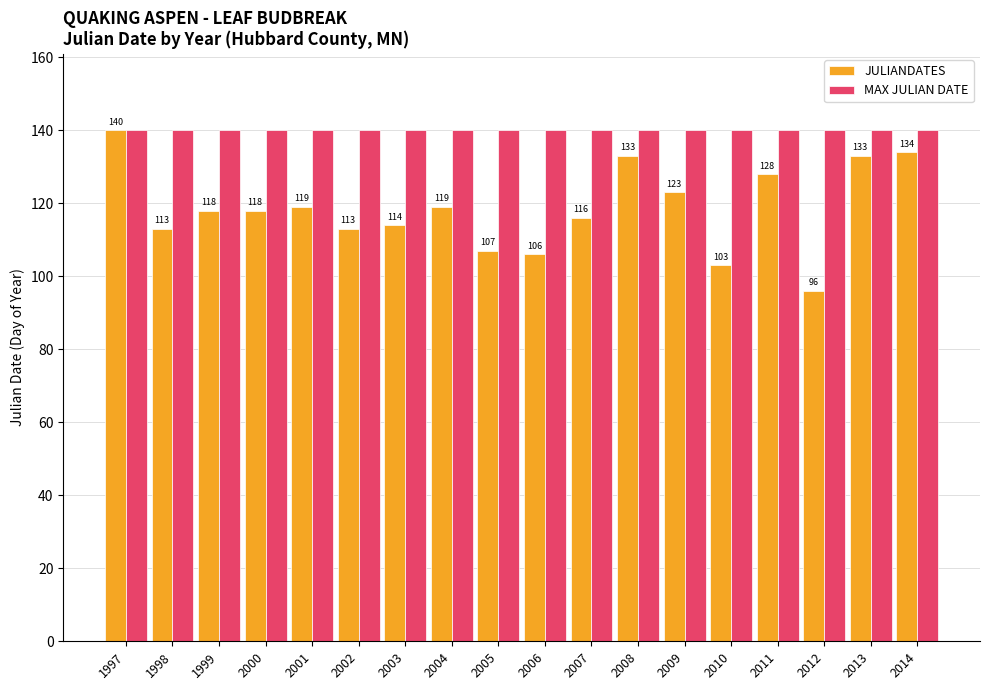

How many bars are there in total?

36